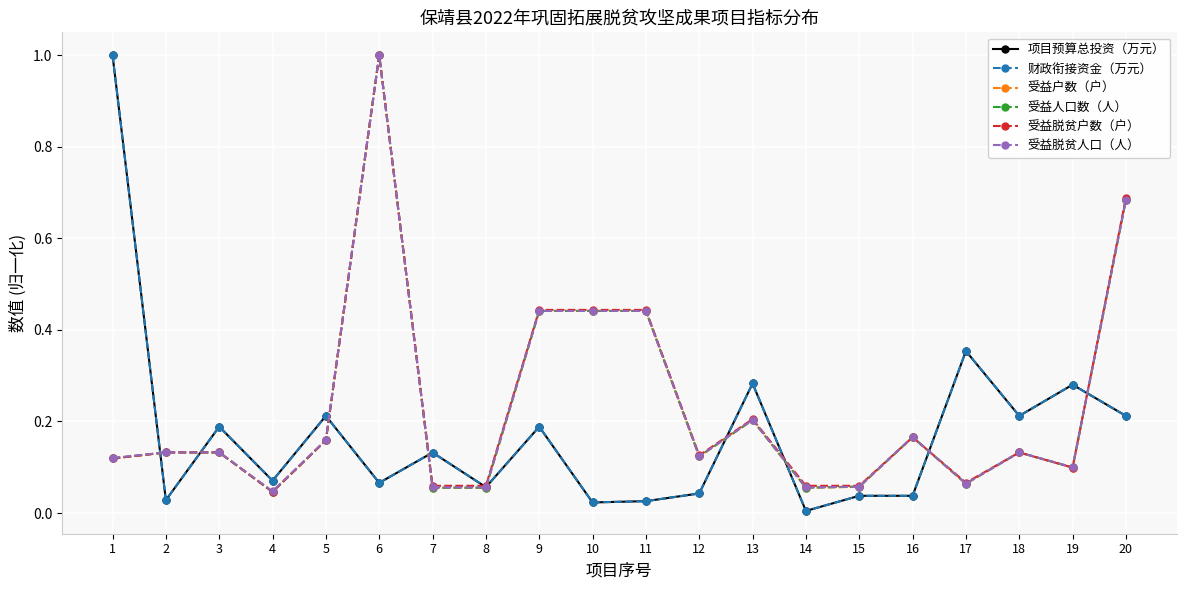

At which category does 项目预算总投资（万元） reach its first local valley?

2